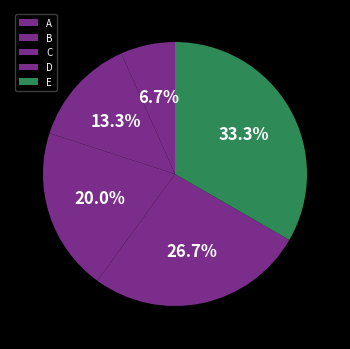

Which slice is the smallest?

A